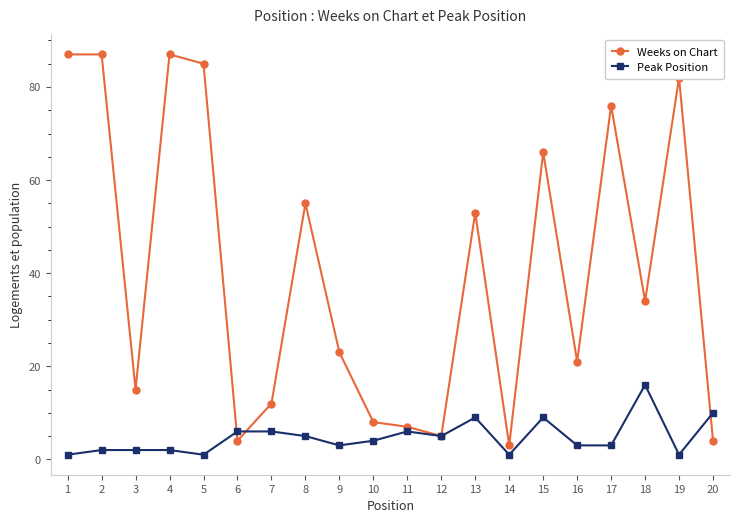

List the series in order of their overall mean, lowest first.

Peak Position, Weeks on Chart